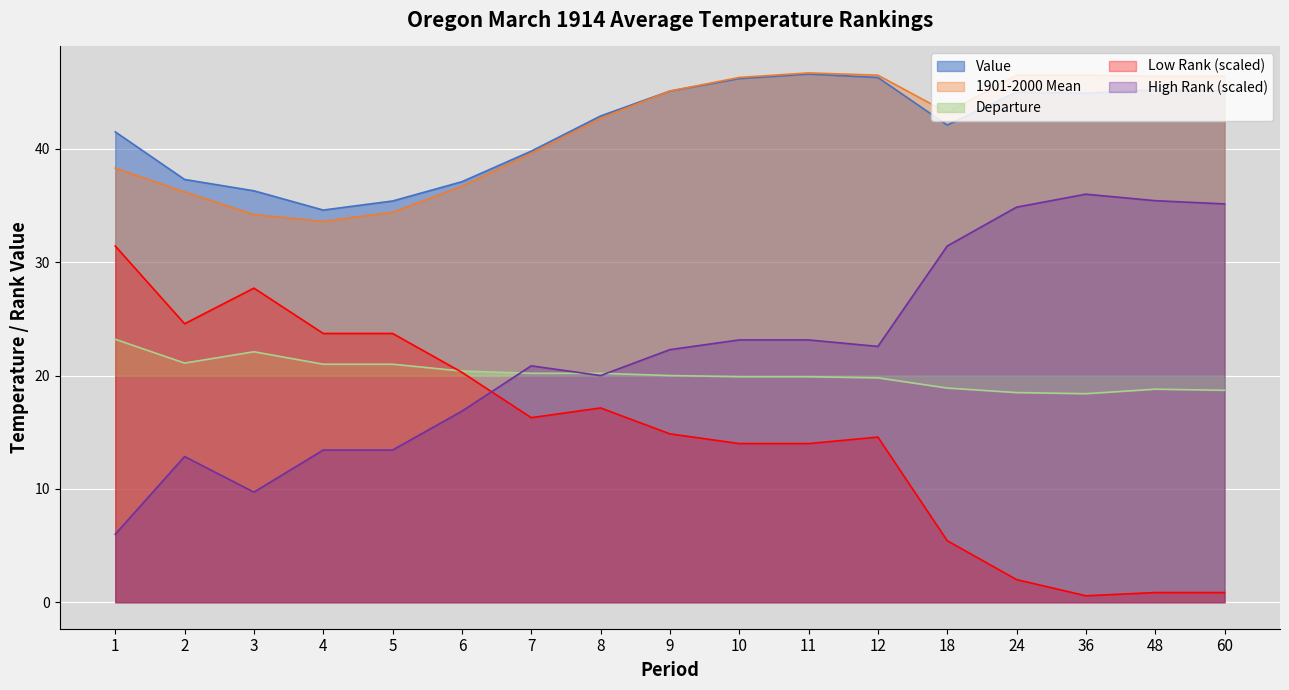

Is the value of High Rank at 24 greater than the value of Departure at 4?

Yes